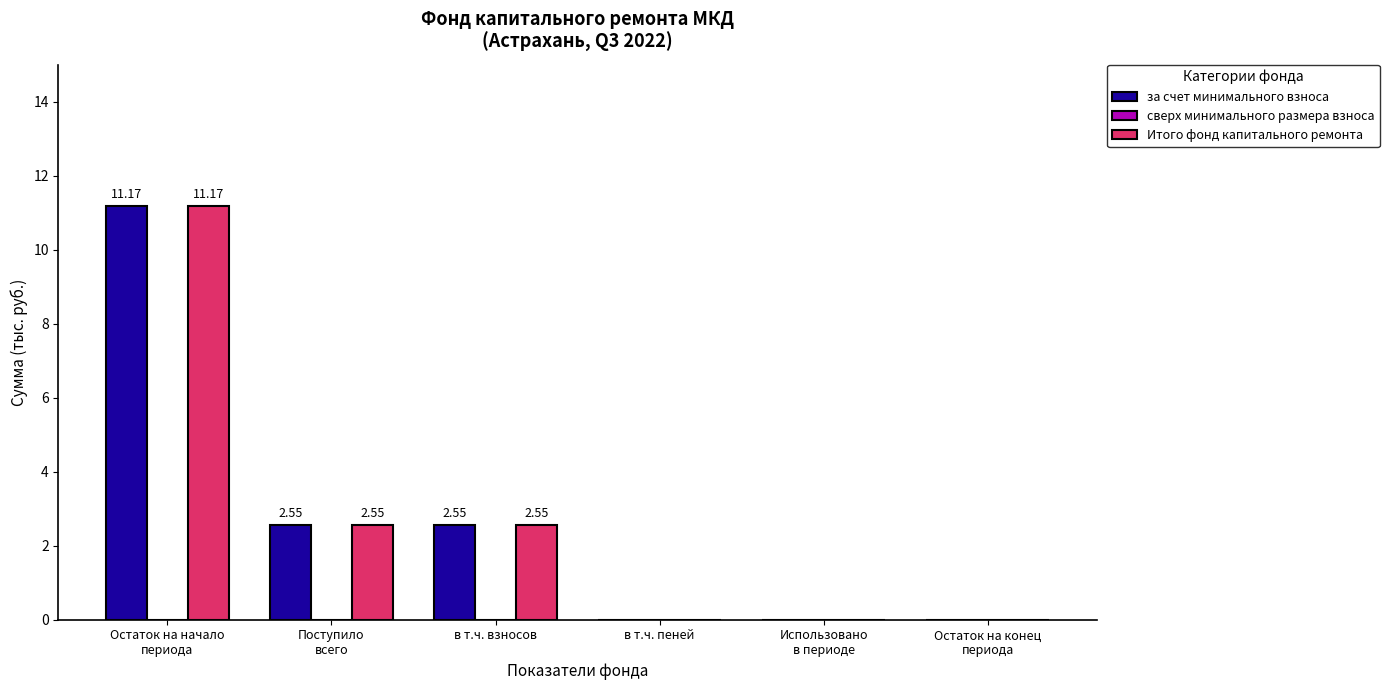

Which label corresponds to the largest value in the chart?

Остаток на начало
периода